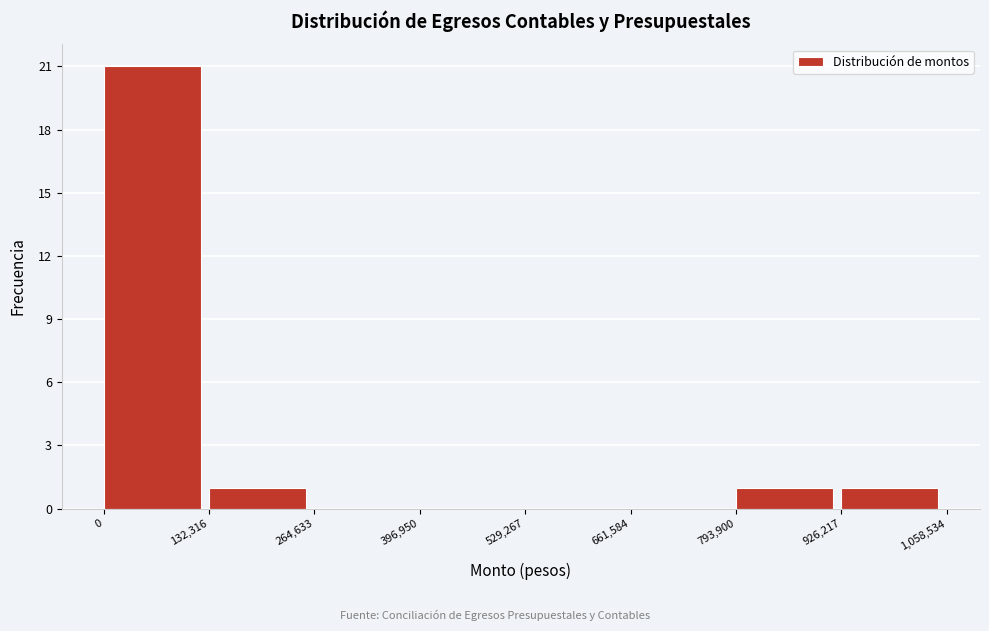

Reading left to right, transcribe this chart: for each bar, give the range it covers on the x-axis and its height. The values are not printed on the chart, so give them approximately, as read against the axis.

0 to 132,316: 21
132,316 to 264,633: 1
264,633 to 396,950: 0
396,950 to 529,267: 0
529,267 to 661,584: 0
661,584 to 793,900: 0
793,900 to 926,217: 1
926,217 to 1,058,534: 1